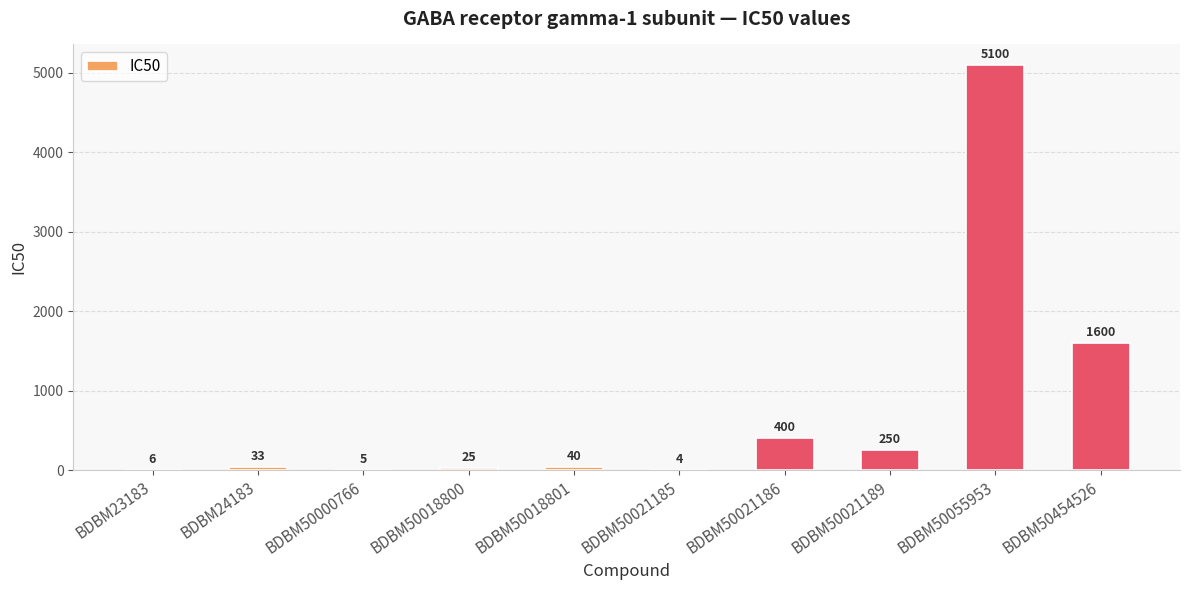

How many categories are shown in the chart?

10